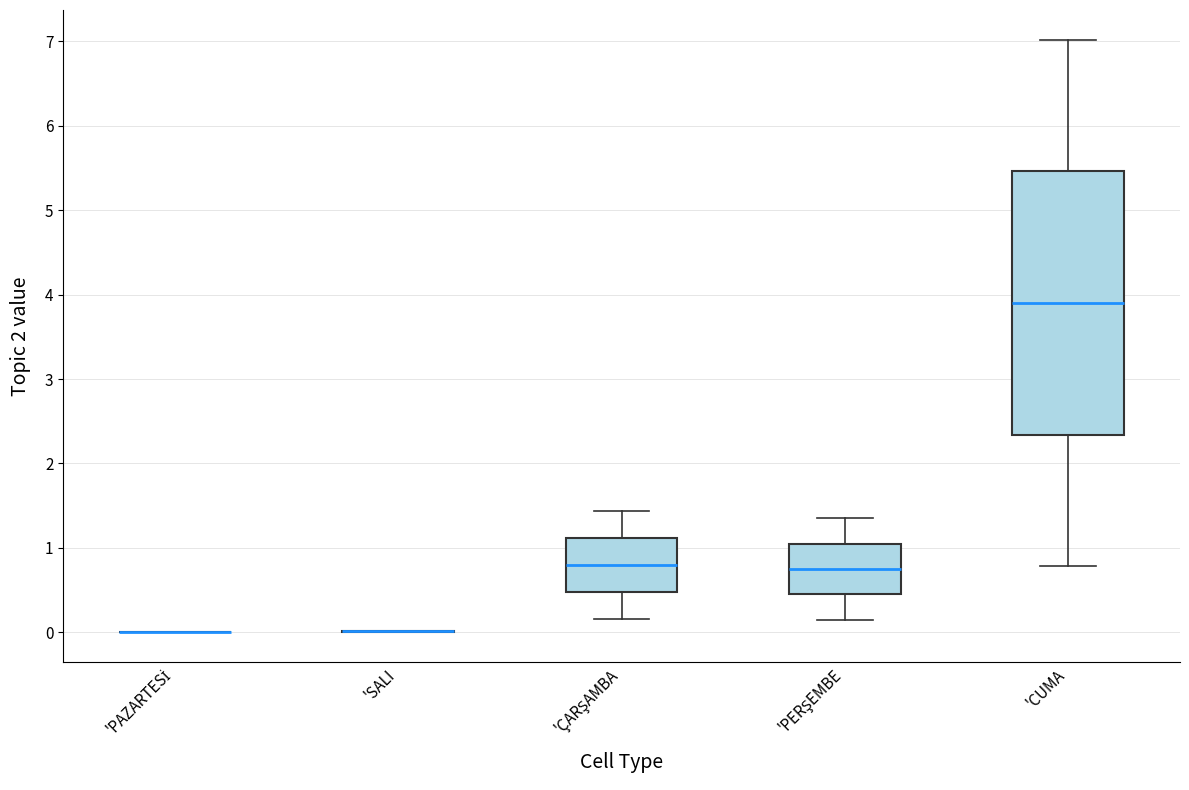

Reading left to right, transcribe this box plot: for each box, give where its median line is, the range the box spans, and where its two whiskers end, as read against the y-axis. The values are not printed on the chart, so give them approximately, as read against the axis.

'PAZARTESİ: box collapsed to a line at 0.0, whiskers 0.0 to 0.0
'SALI: box collapsed to a line at 0.0, whiskers 0.0 to 0.0
'ÇARŞAMBA: median 0.8, box 0.5 to 1.1, whiskers 0.2 to 1.4
'PERŞEMBE: median 0.8, box 0.5 to 1.1, whiskers 0.2 to 1.4
'CUMA: median 3.9, box 2.3 to 5.5, whiskers 0.8 to 7.0